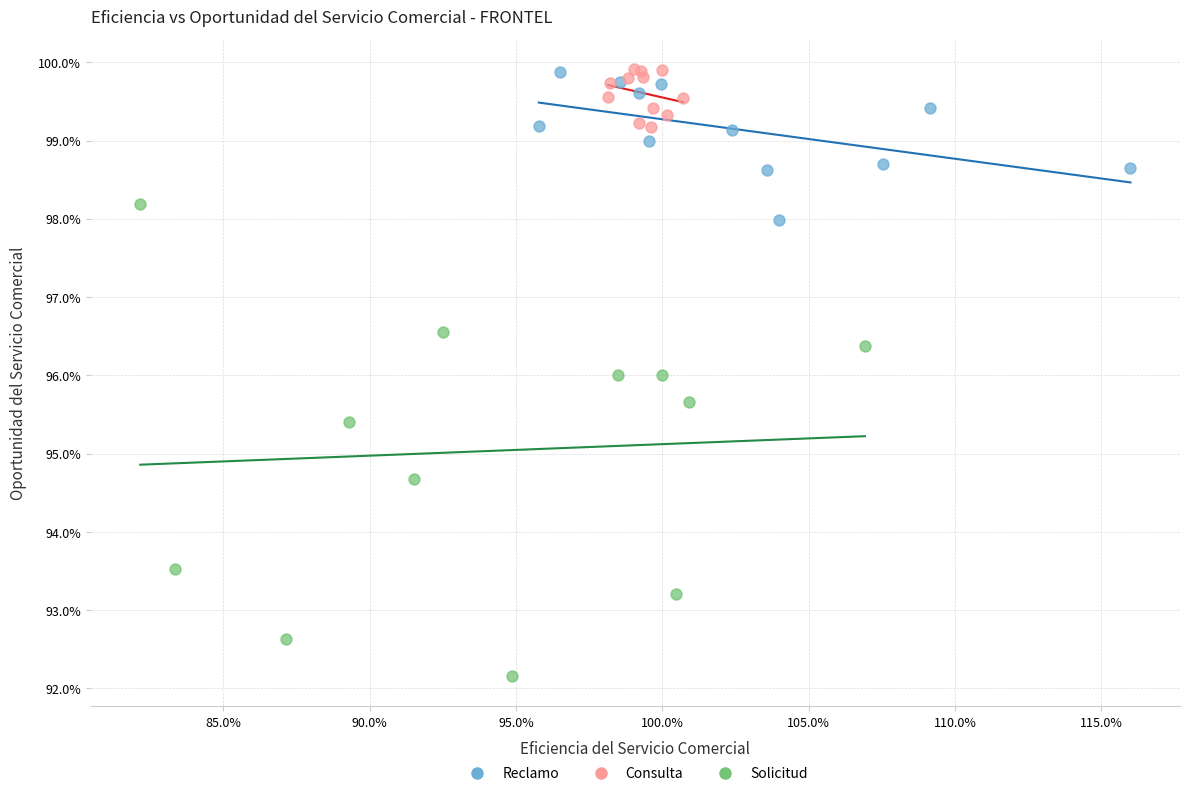

What are all the series names shown in the legend?

Reclamo, Consulta, Solicitud